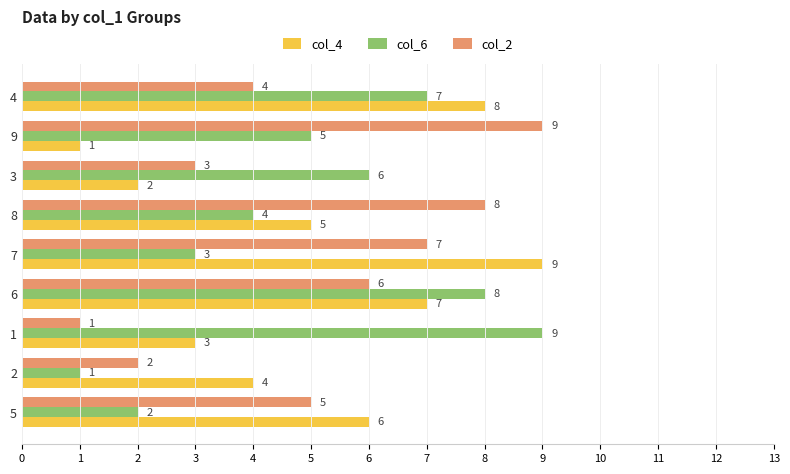

What is the maximum value shown in the chart?

9